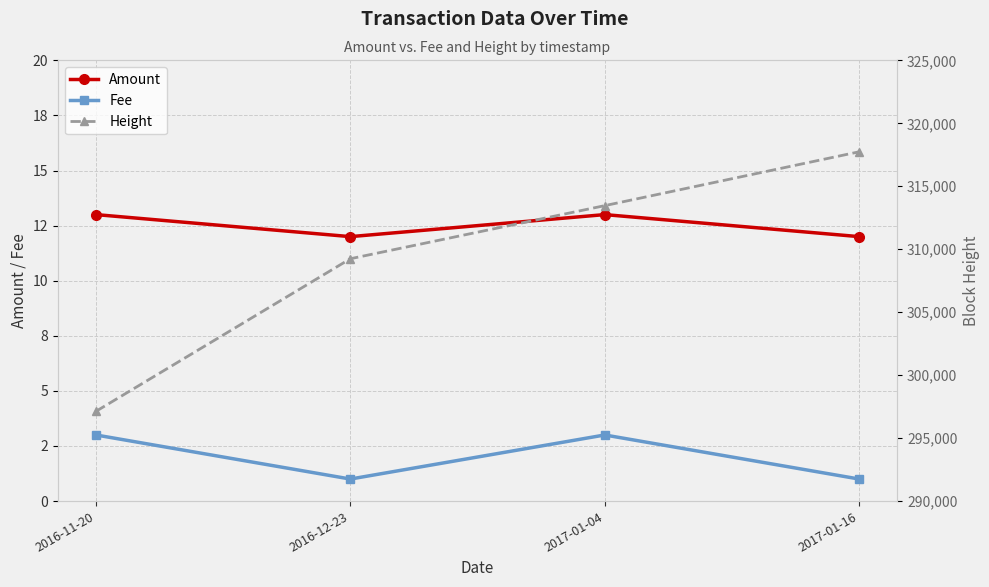

Is it true that Height equals 441533 at 2017-01-16?

False